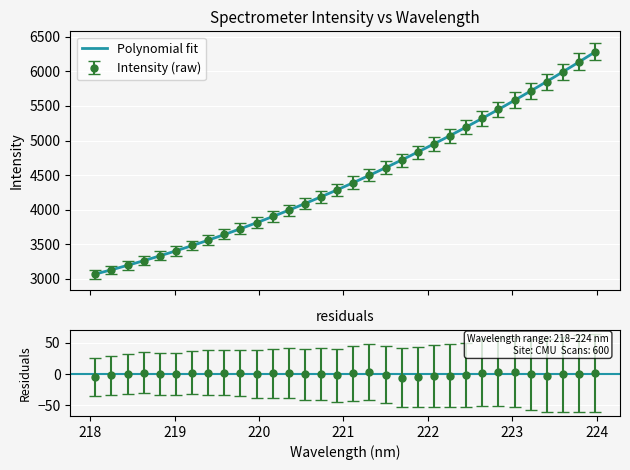

How many categories are shown in the chart?

32